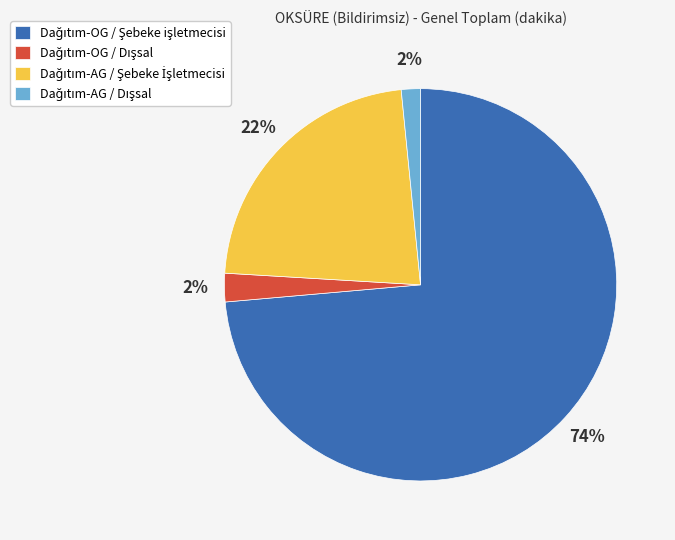

To the nearest percent, what is the average slice percentage?

25%